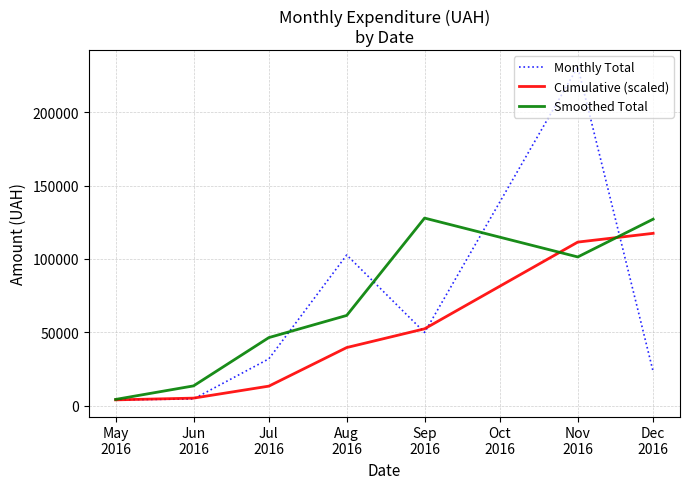

What is the maximum value for Cumulative (scaled)?

117424.8